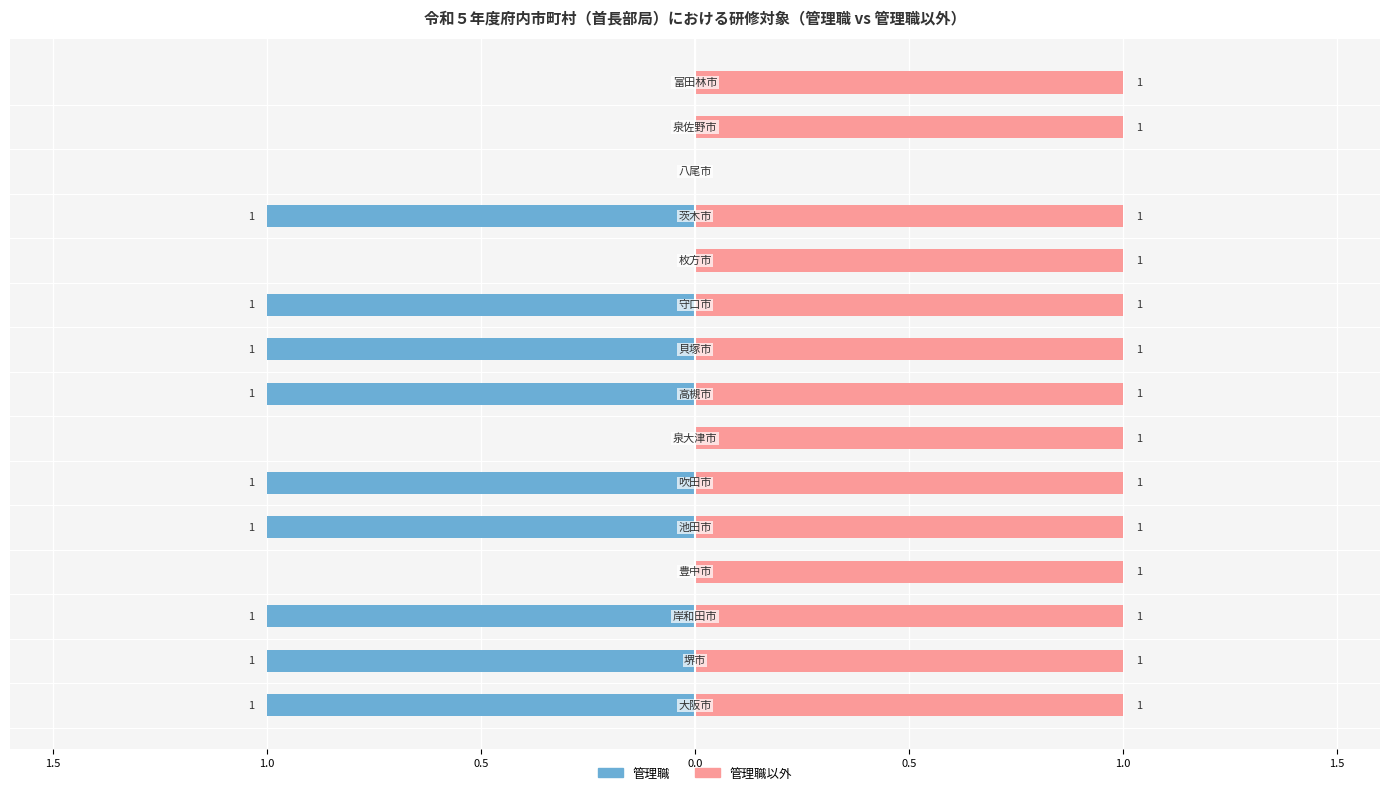

Is it true that 管理職以外 equals 1 at 0.0?

True